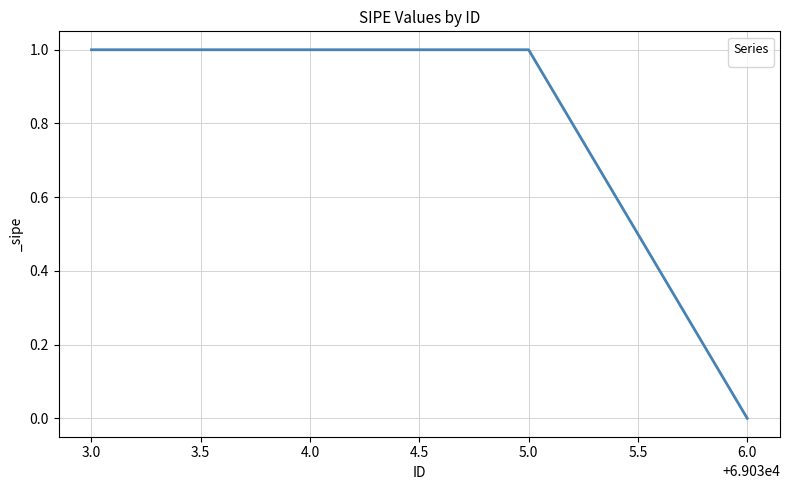

What is the greatest value displayed?

1